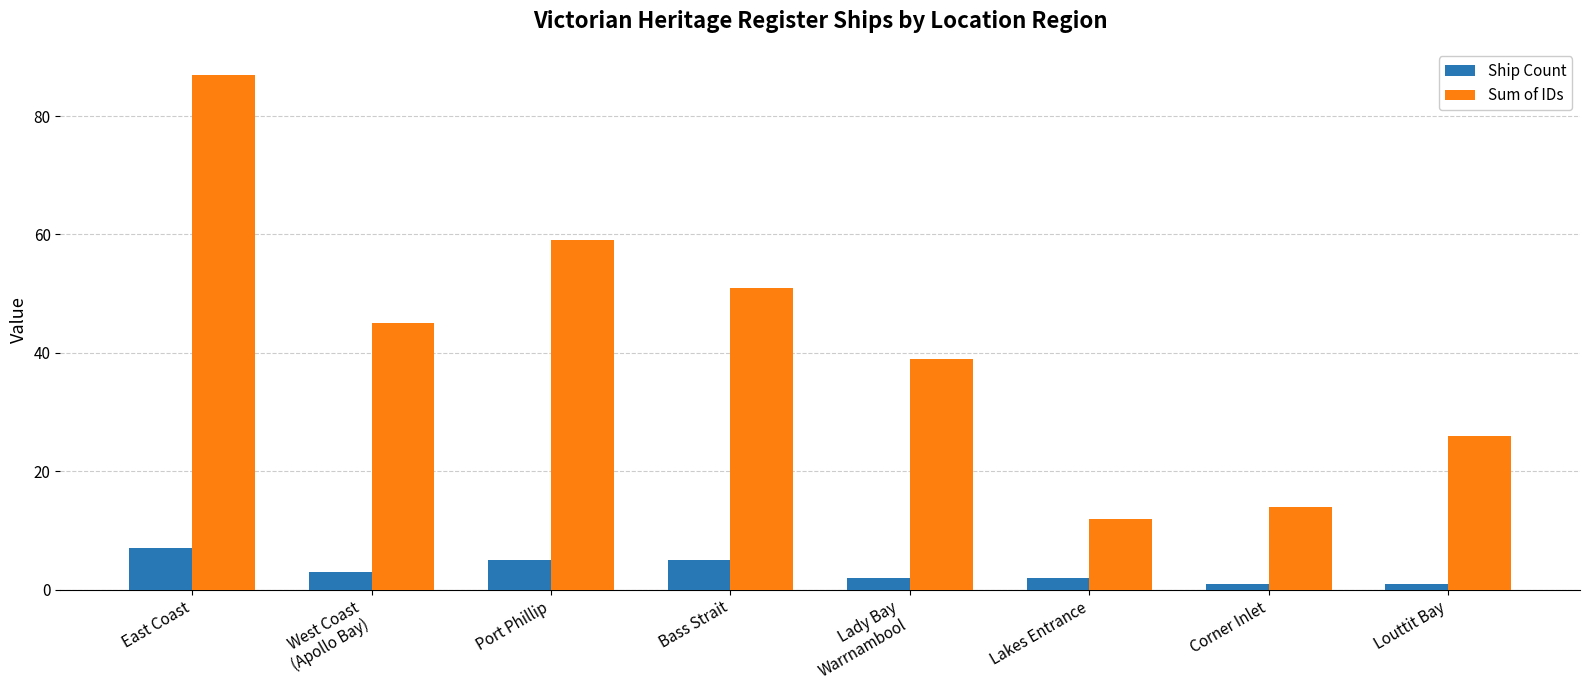

List the series in order of their overall mean, lowest first.

Ship Count, Sum of IDs